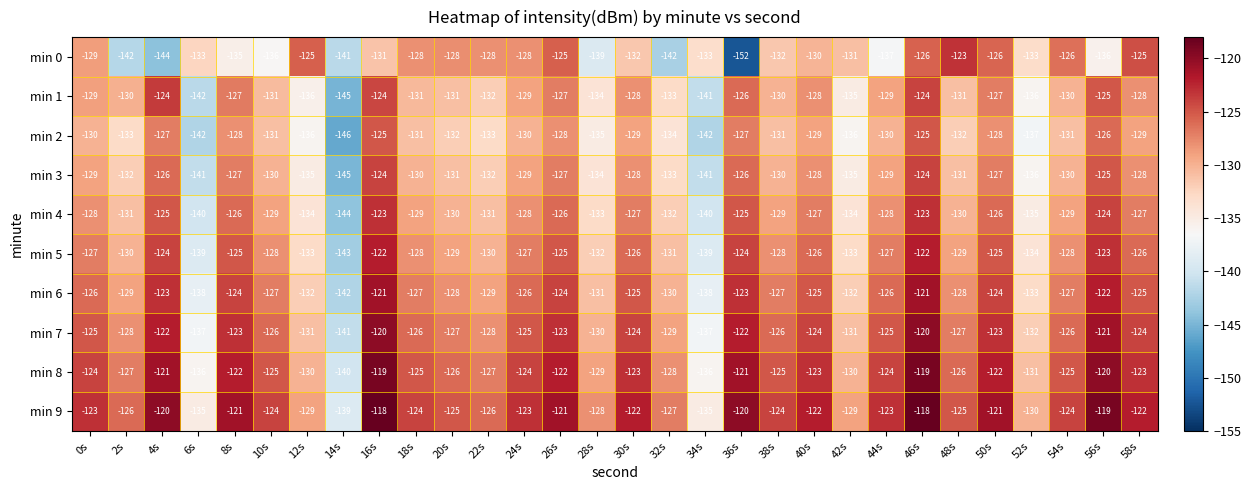

What is the greatest value displayed?

-118